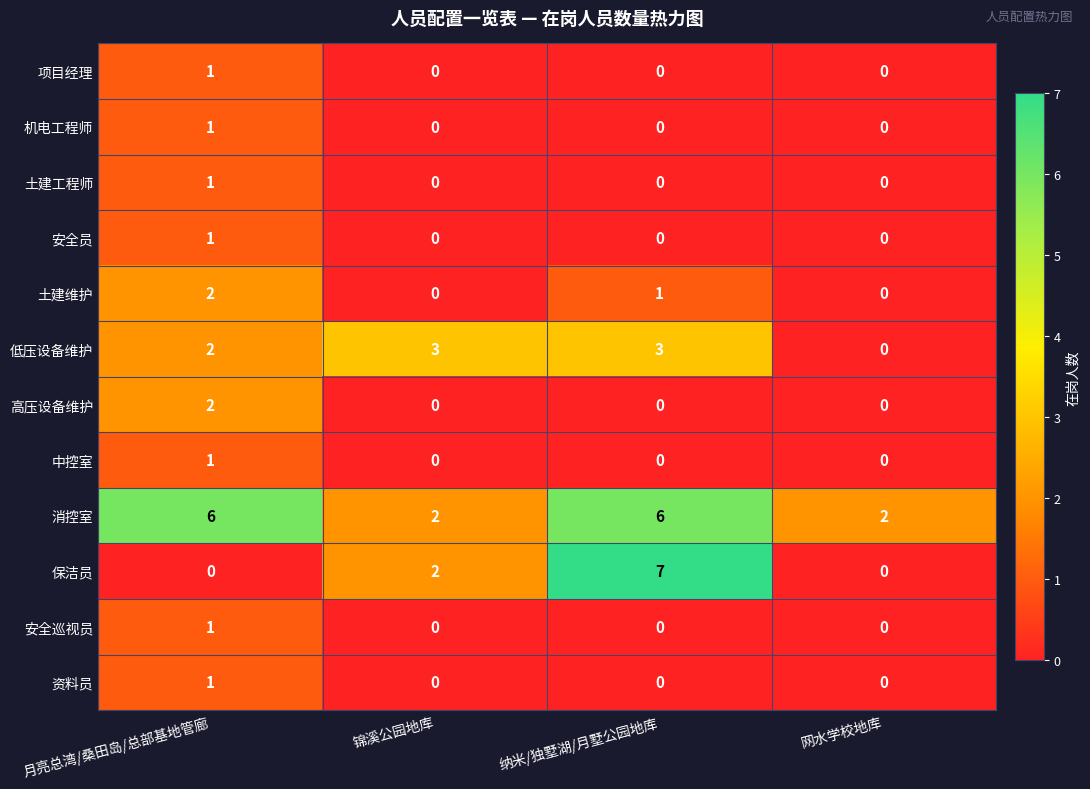

Which series has the largest total across all categories?

消控室